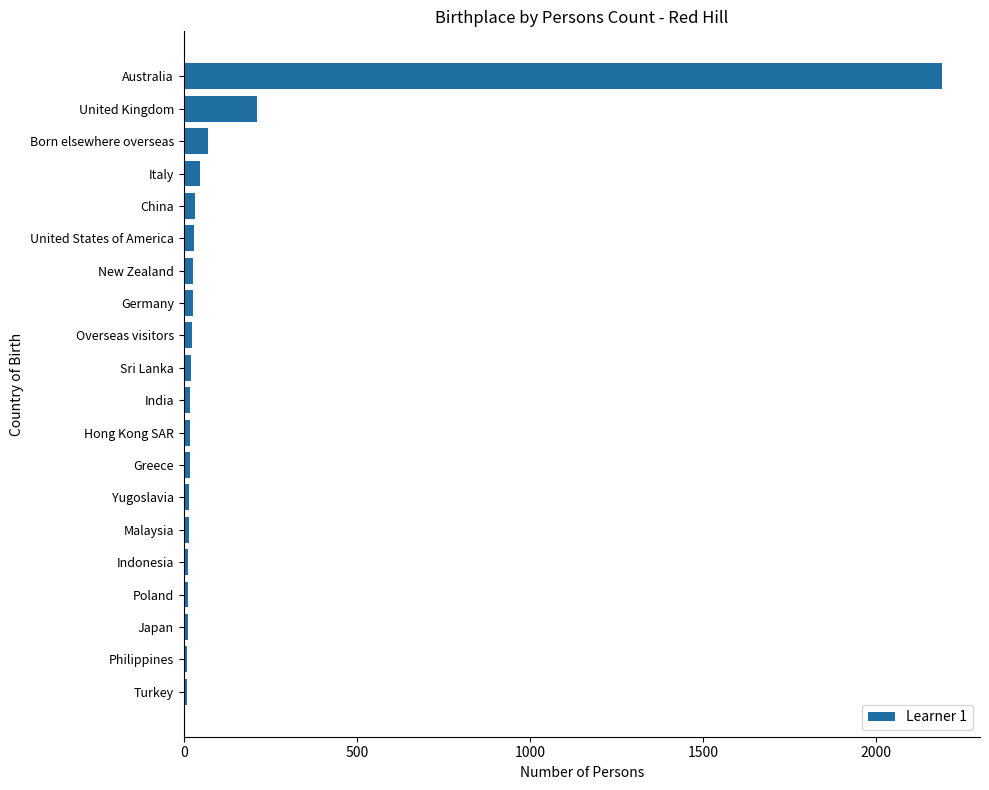

What is the greatest value displayed?

2190